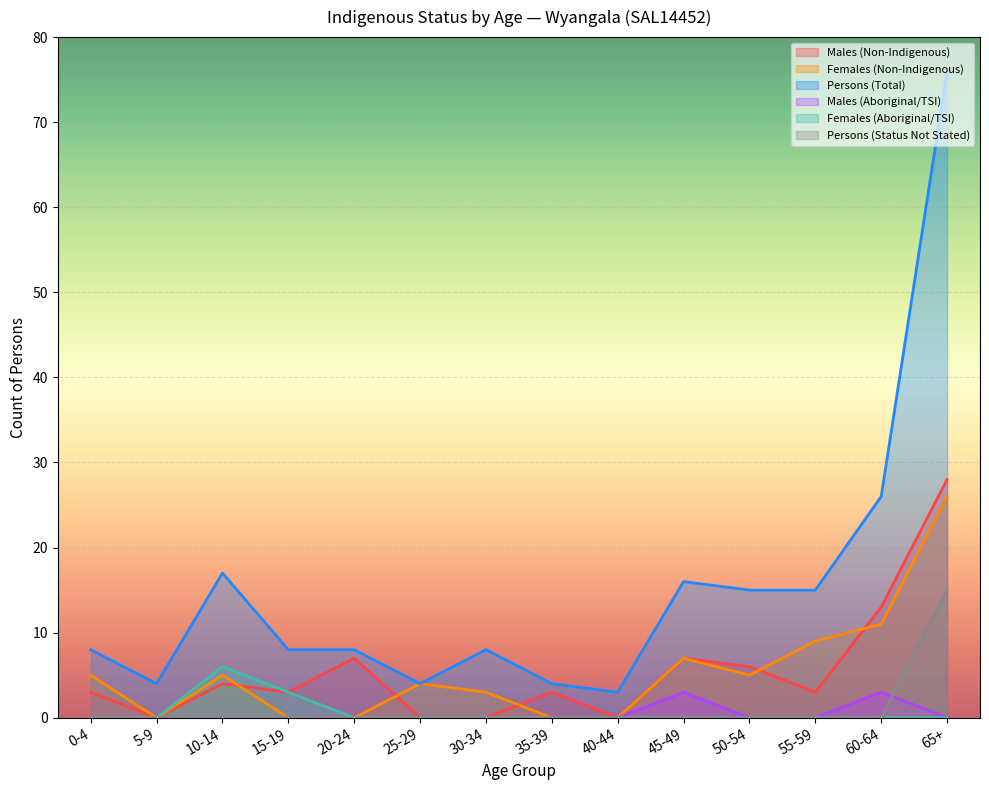

In Males (Non-Indigenous), how many points are higher than both neighbors (excluding endpoints)?

4